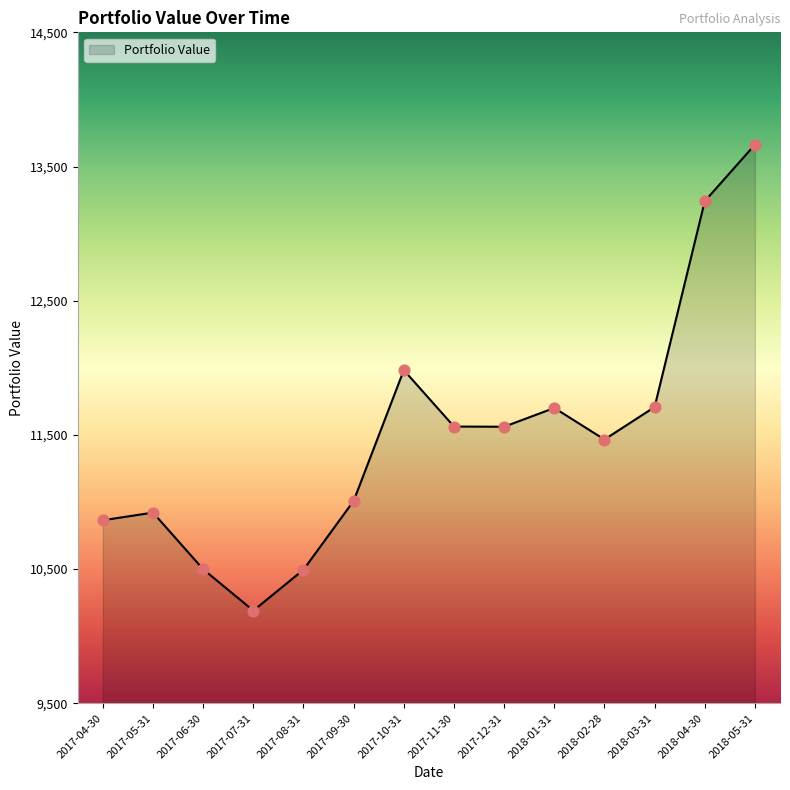

What is the change in value from 2017-04-30 to 2017-11-30?

+698.3